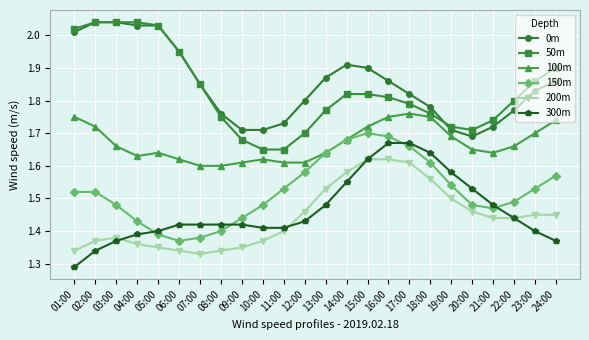

What is the label of the 1st point from the right?

24:00